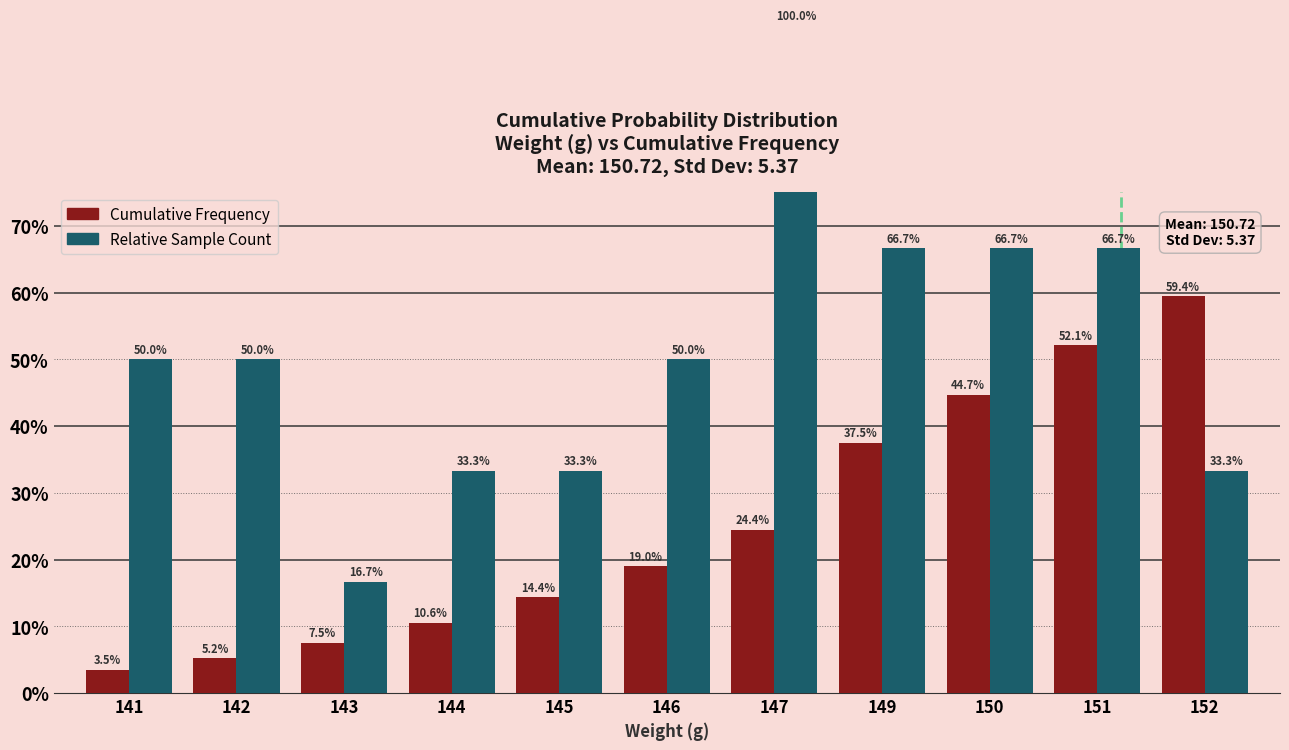

How many Sample Count values are between 0 and 1?

11